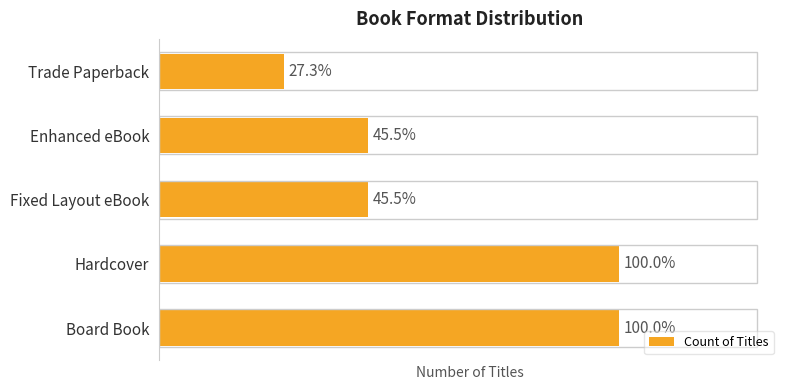

Does the chart contain stacked bars?

No